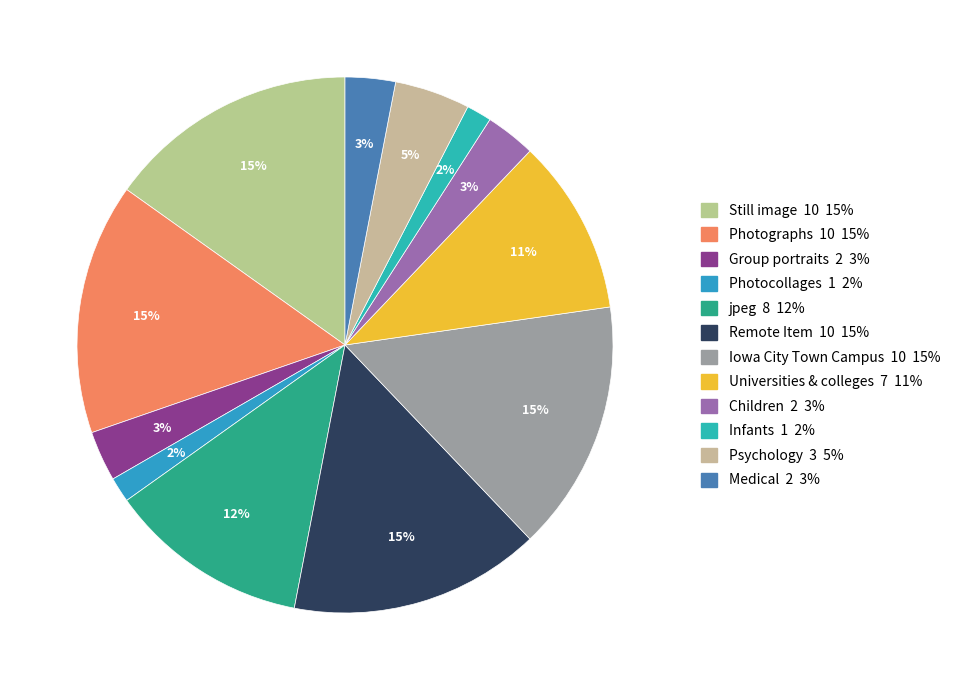

How many segments does this pie chart have?

12